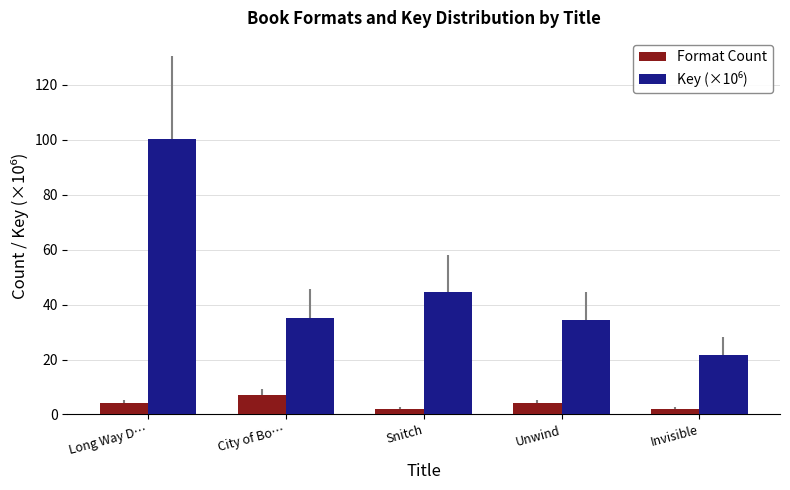

What is the smallest value displayed?

2.0